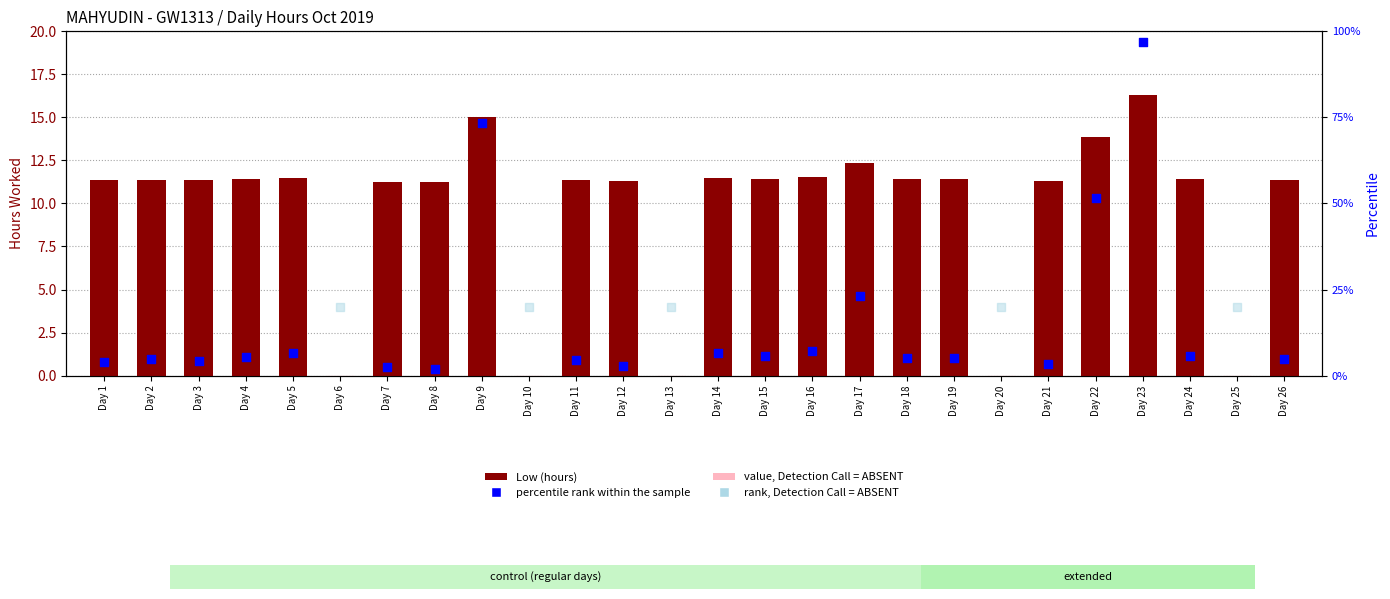

Which has a higher value, Day 8 or Day 18?

Day 18